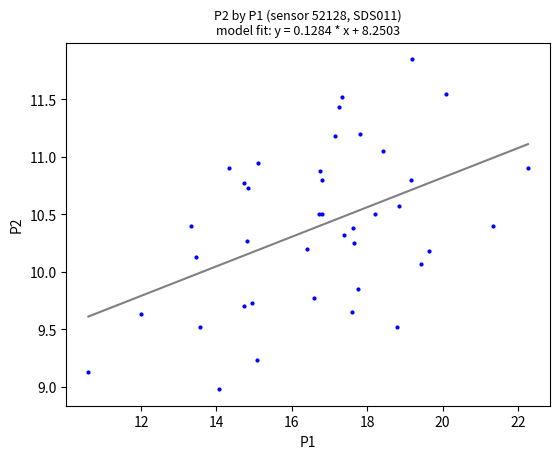

What Y value in the scatter plot is closest to 10?

10.1